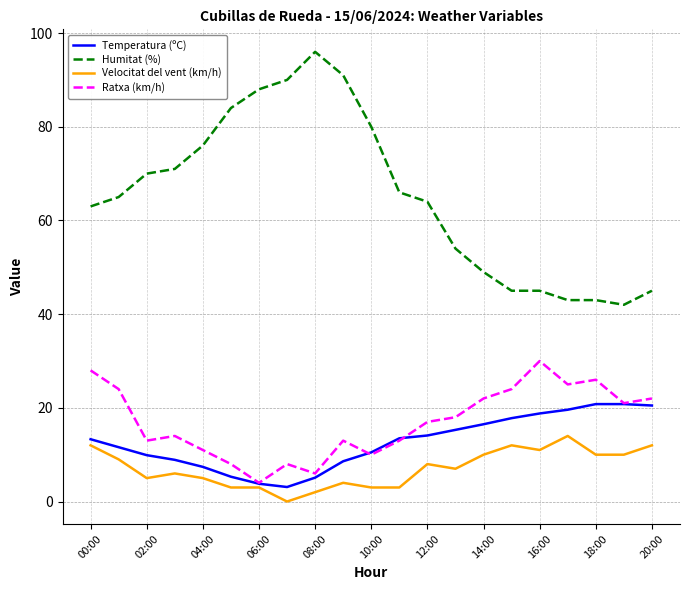

True or false: Ratxa (km/h) and Humitat (%) cross at least once.

False